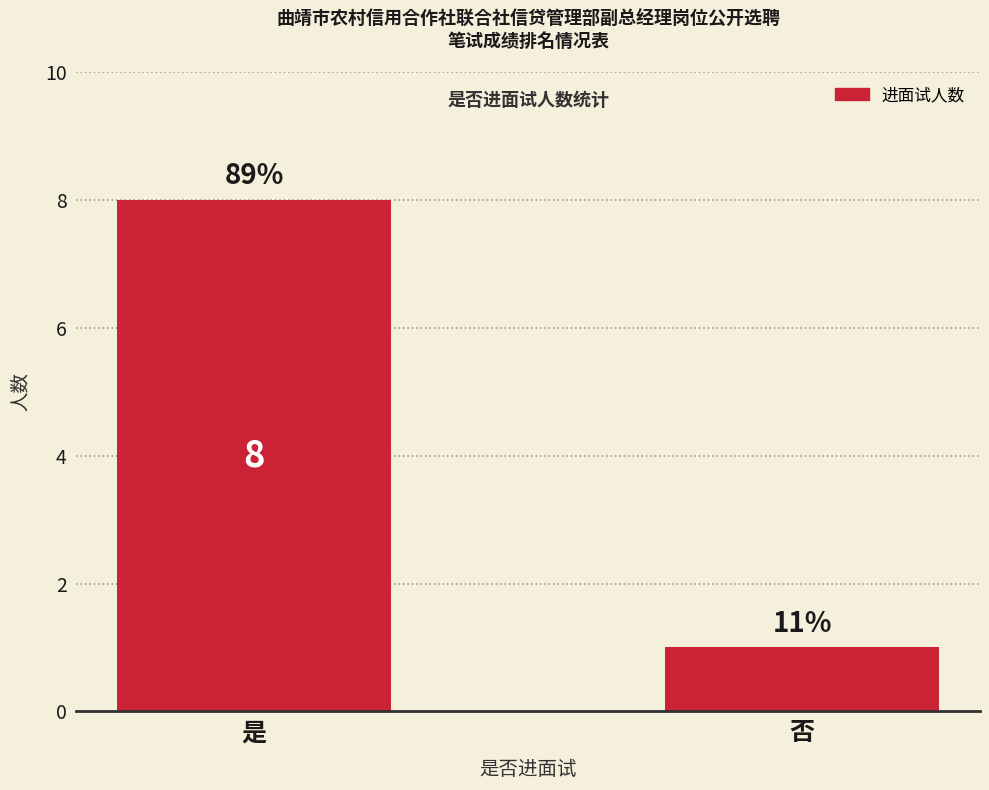

Are the bars horizontal?

No